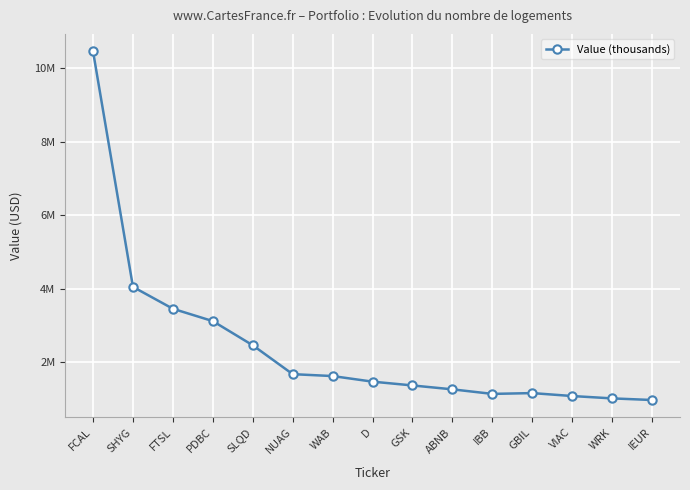

What is the sum of the values at WRK and VIAC?

2096000